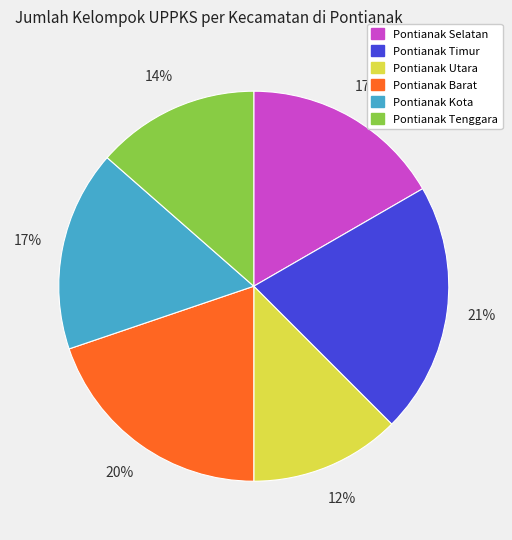

Count the number of slices in the pie.

6